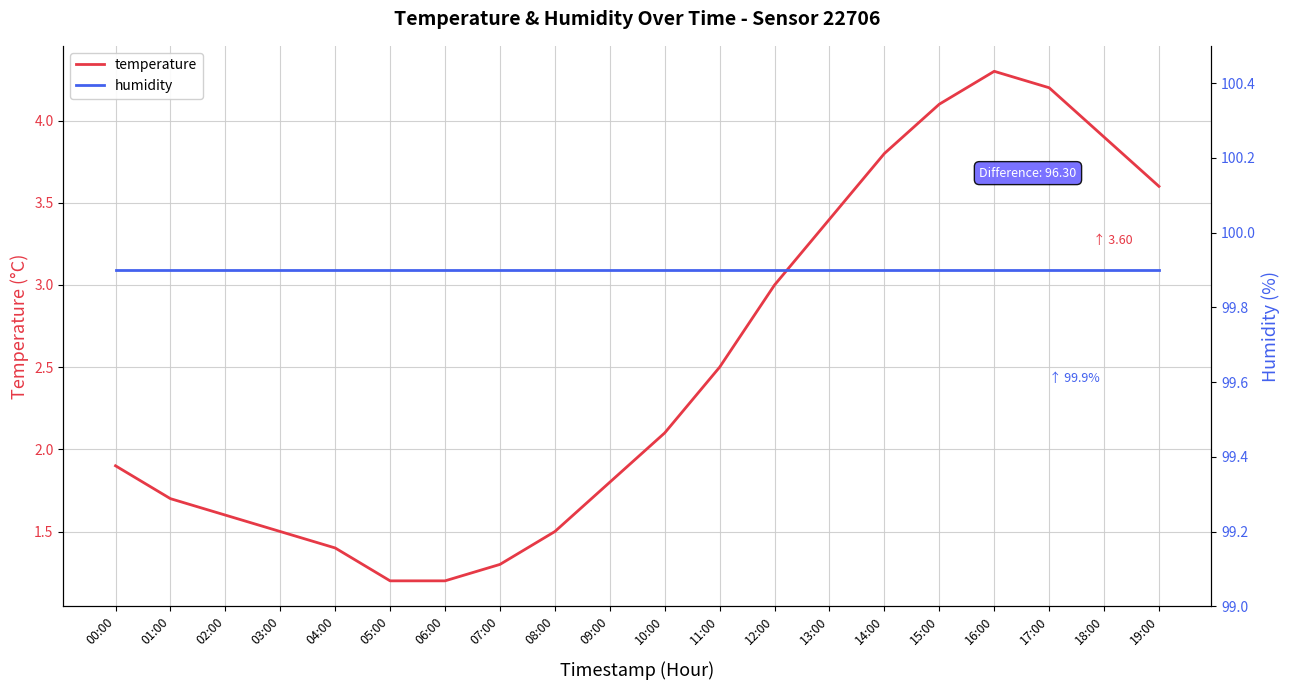

What is the average value of the temperature series?

2.5